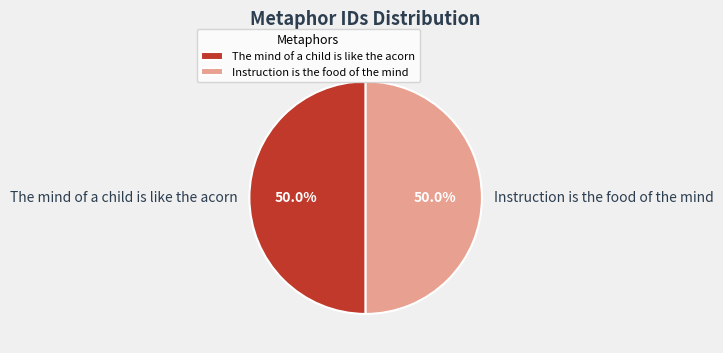

Approximately how many times larger is the value at Instruction is the food of the mind compared to The mind of a child is like the acorn?

1.0